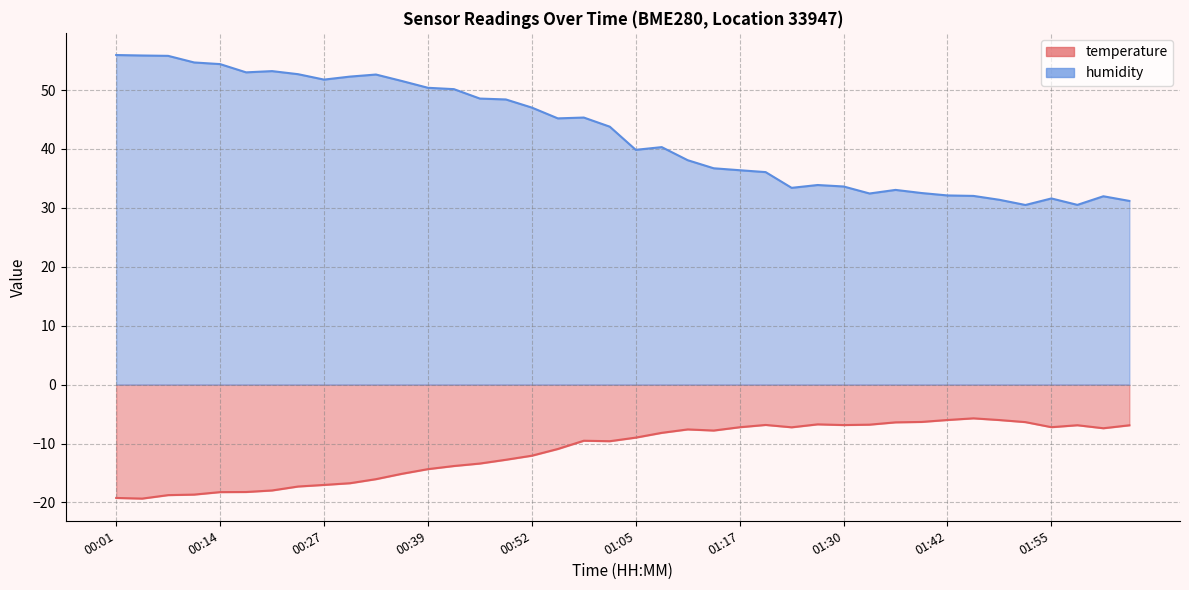

What is the difference between the highest and lowest values at 00:46?

61.9